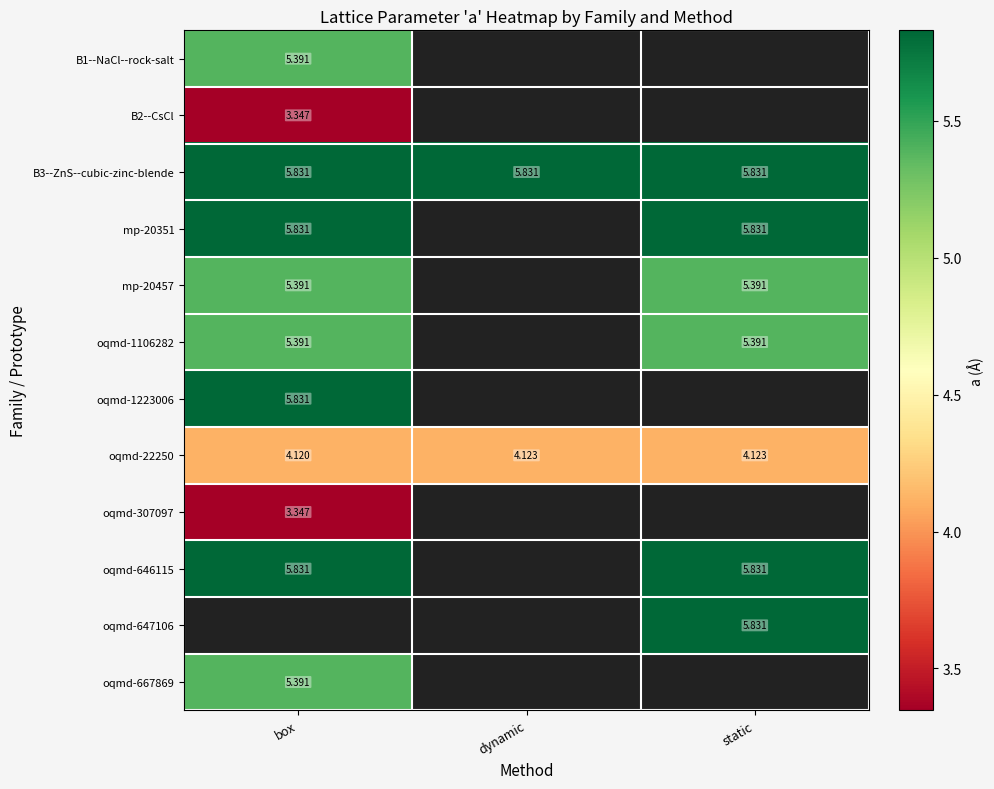

Which has a higher value, static or dynamic?

dynamic